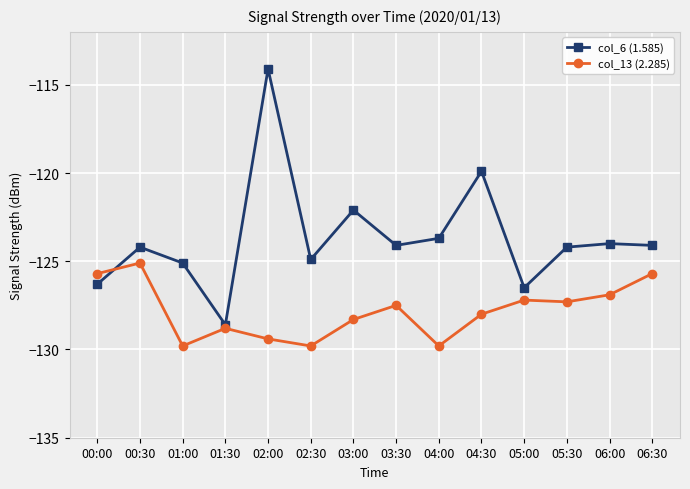

Rank the series by their maximum value, from highest to lowest.

col_6 (1.585), col_13 (2.285)